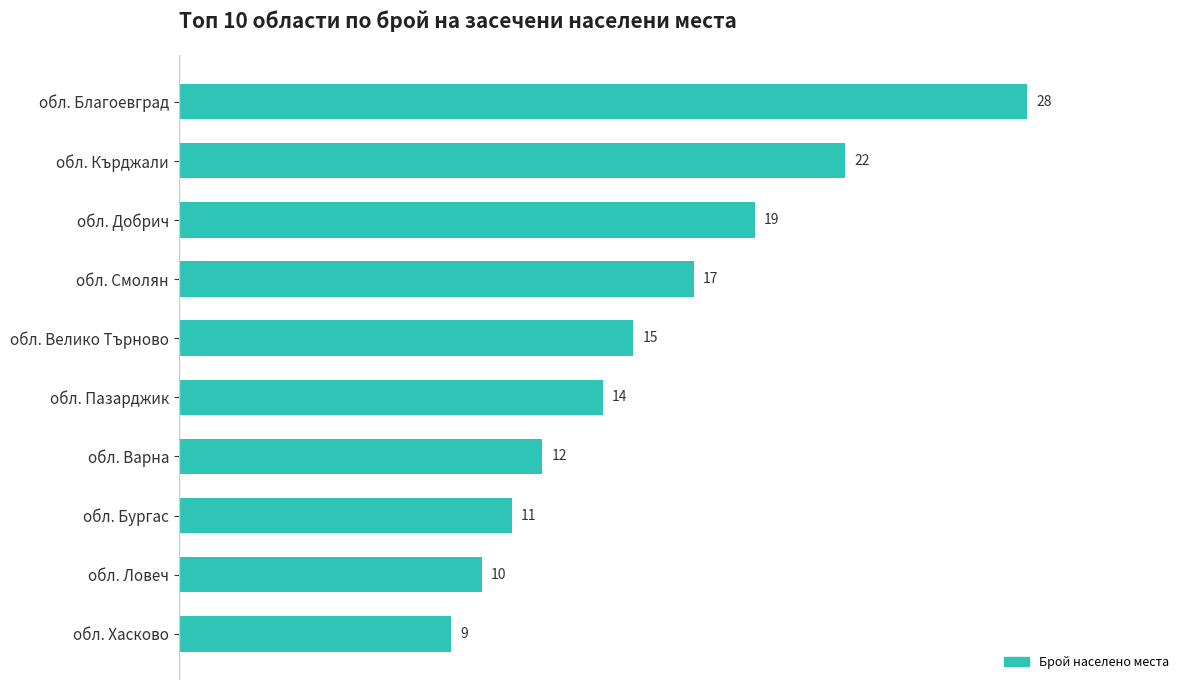

The value at обл. Пазарджик is 14. True or false?

True